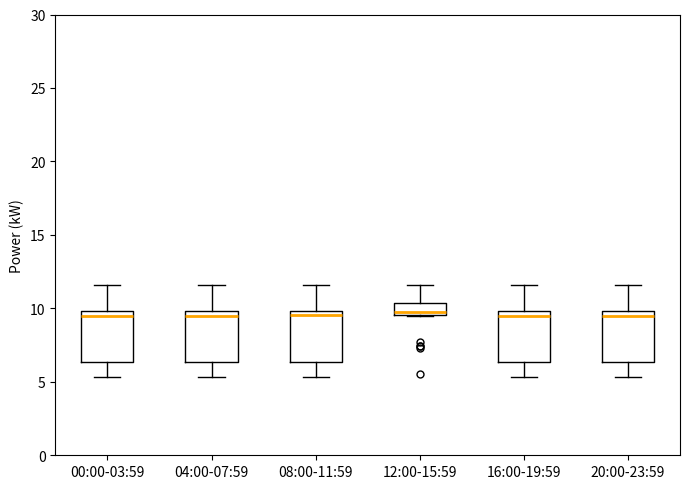

Where does the lower whisker of the box for 04:00-07:59 end on the y-axis? The values are not printed on the chart, so give them approximately, as read against the axis.

5.5